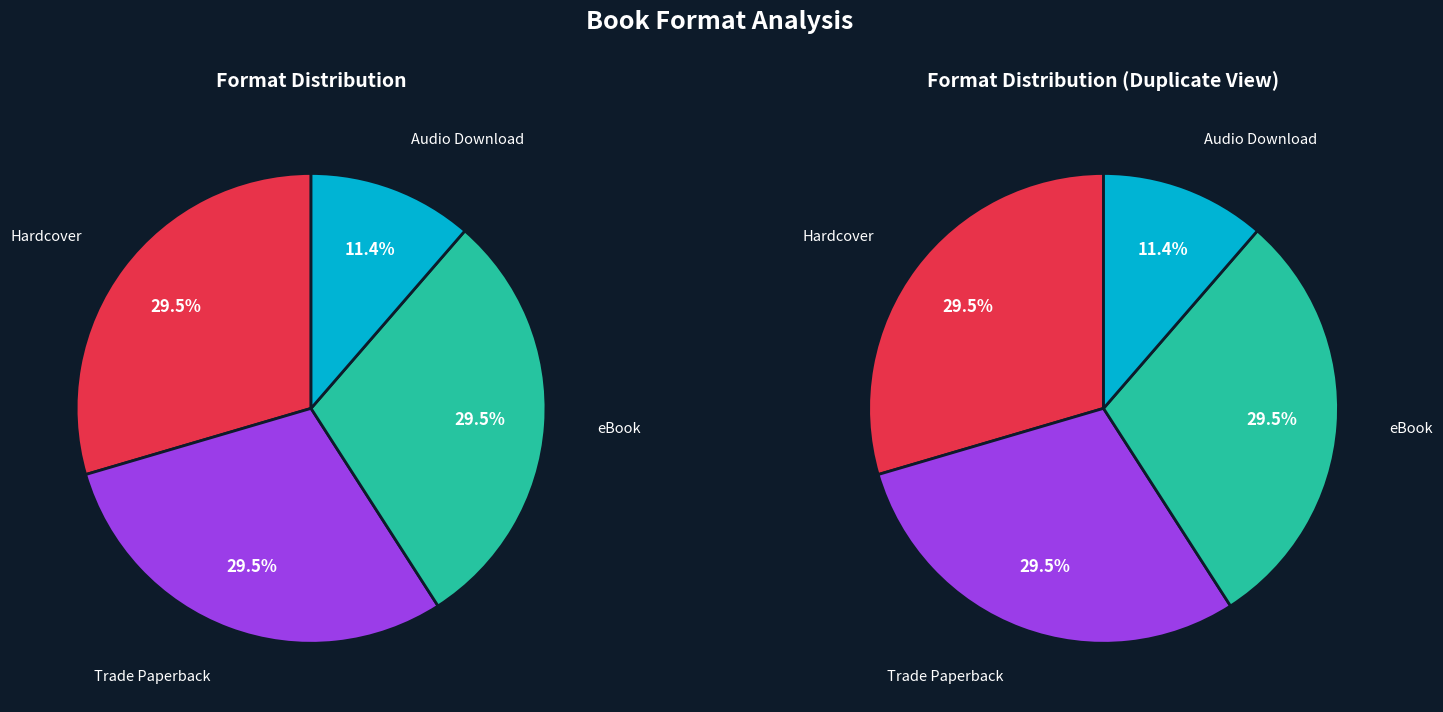

True or false: Trade Paperback accounts for 15% of the total.

False